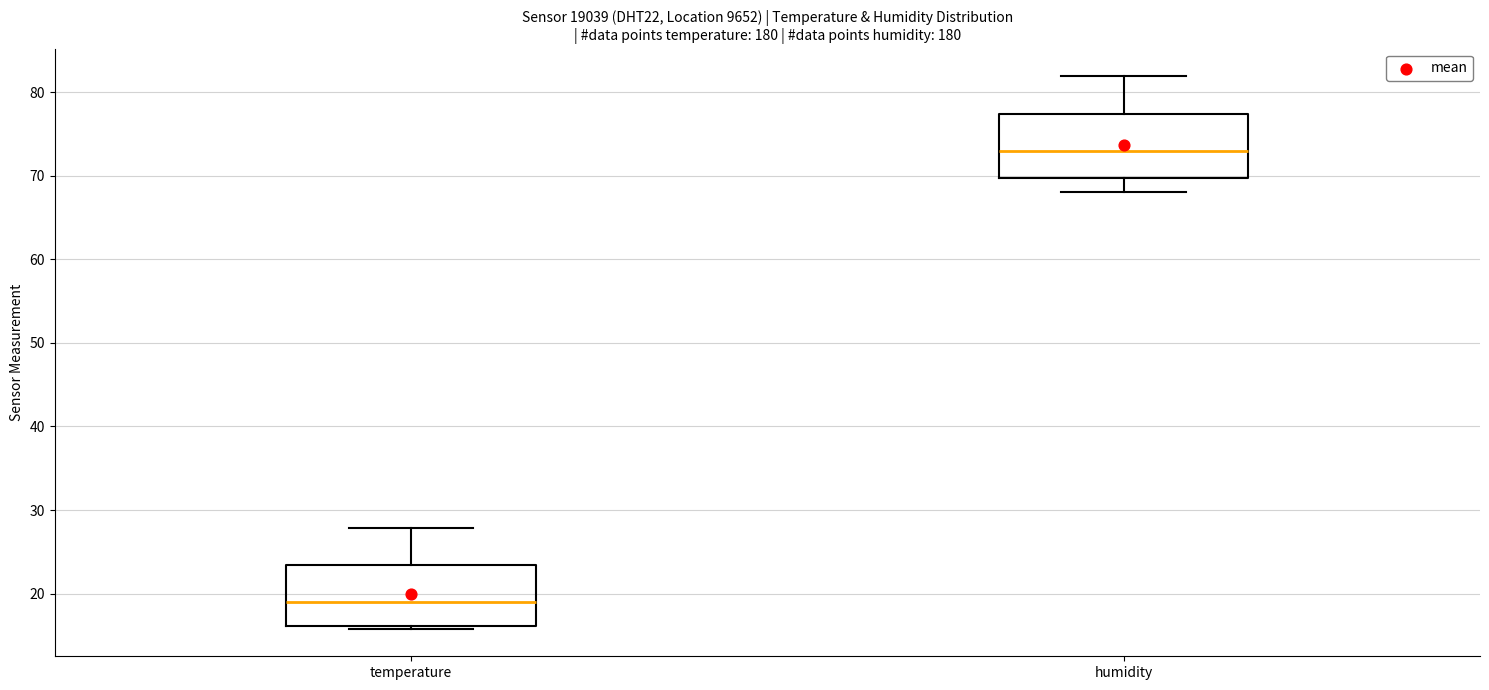

Reading left to right, transcribe this box plot: for each box, give where its median line is, the range the box spans, and where its two whiskers end, as read against the y-axis. The values are not printed on the chart, so give them approximately, as read against the axis.

temperature: median 19, box 16 to 23, whiskers 16 (just below the box's lower edge) to 28
humidity: median 73, box 70 to 77, whiskers 68 to 82